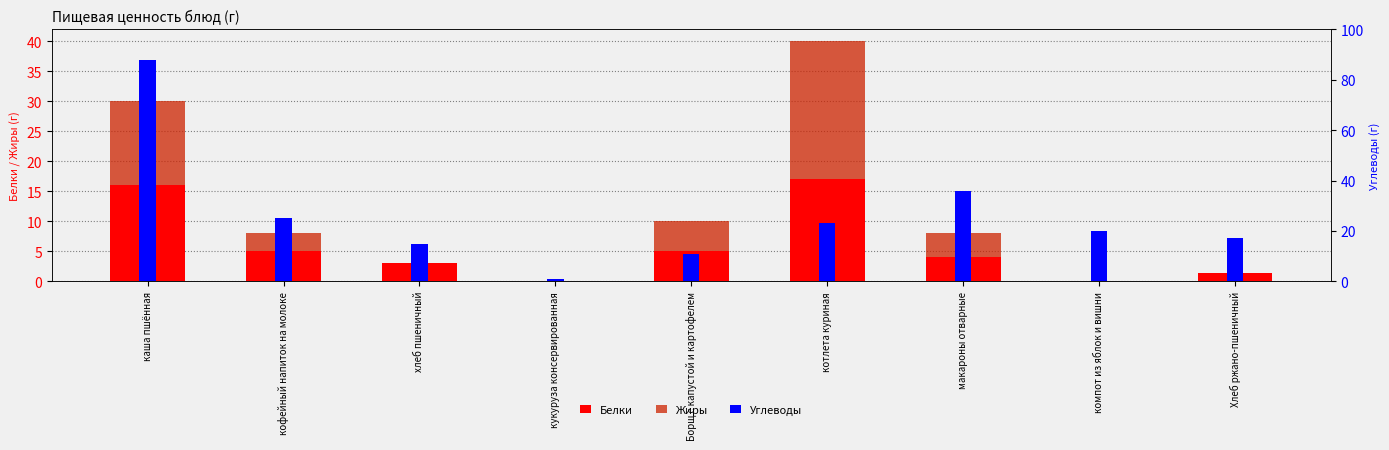

At which category does the chart reach its peak across all series?

каша пшённая